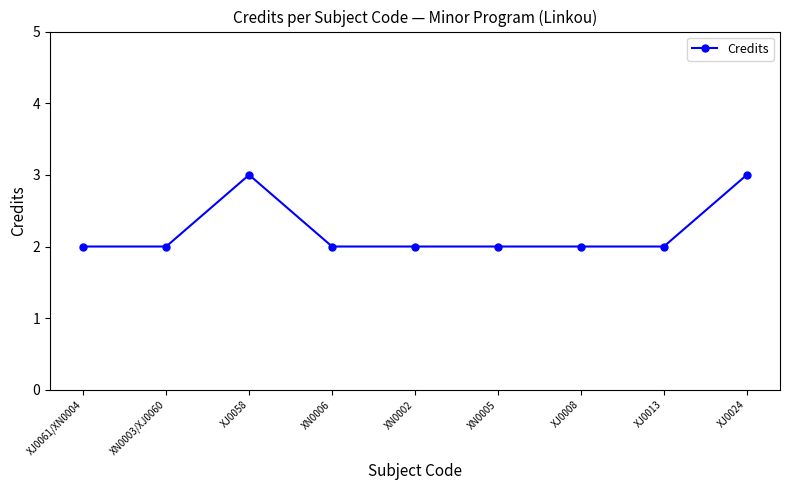

Approximately how many times larger is the value at XJ0008 compared to XJ0024?

0.7